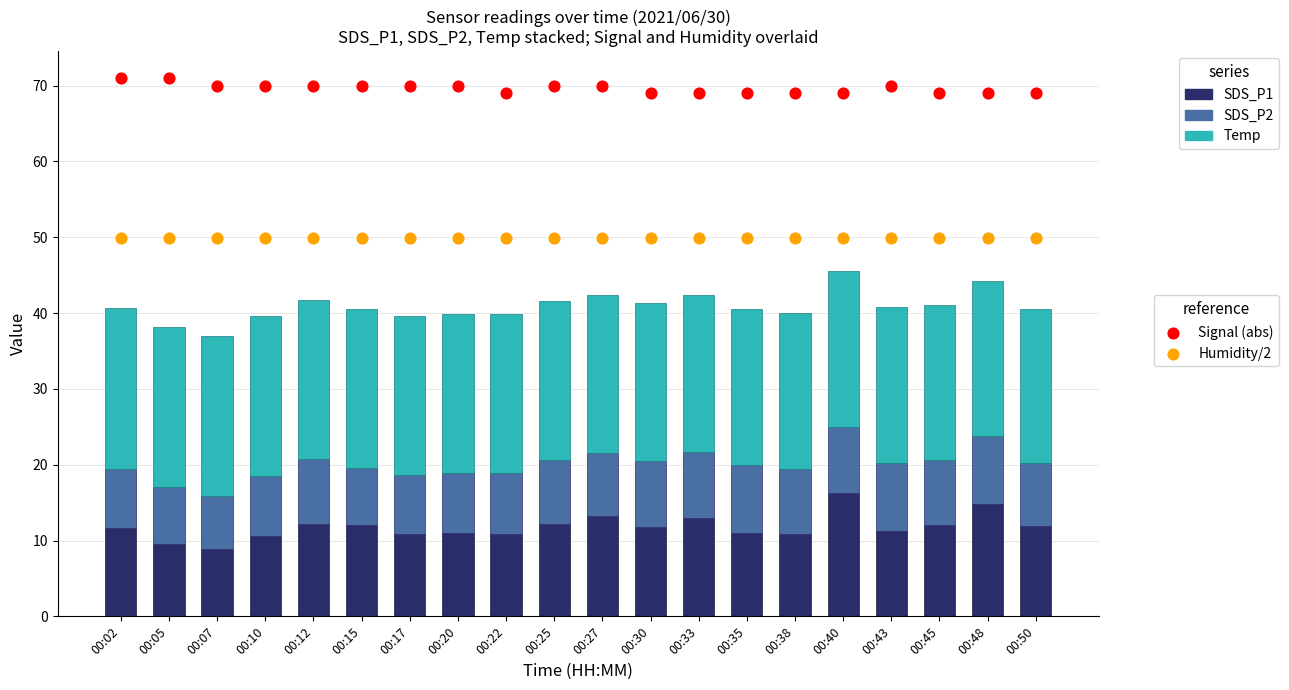

Is the value of SDS_P1 at 00:30 greater than the value of Temp at 00:10?

No